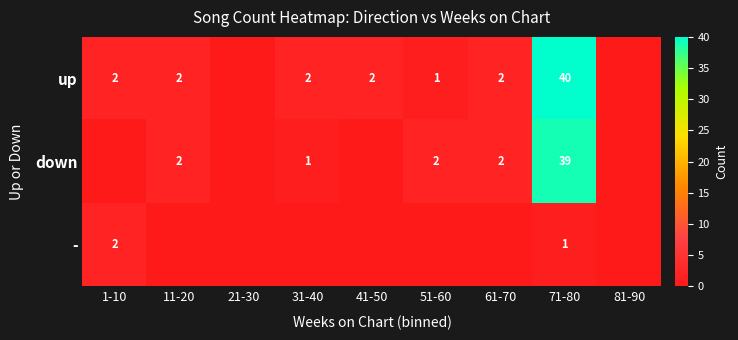

Is it true that up equals 2 at 31-40?

True